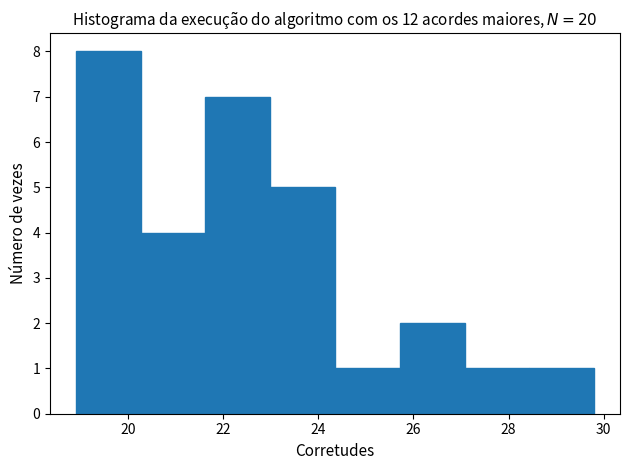

Reading left to right, transcribe this chart: for each bar, give the range it covers on the x-axis and its height. Neither the bar edges nor the heights are printed on the chart, so give them approximately, as read against the axes.

19.0 to 20.2: 8
20.2 to 21.6: 4
21.6 to 23.0: 7
23.0 to 24.4: 5
24.4 to 25.8: 1
25.8 to 27.0: 2
27.0 to 28.4: 1
28.4 to 29.8: 1